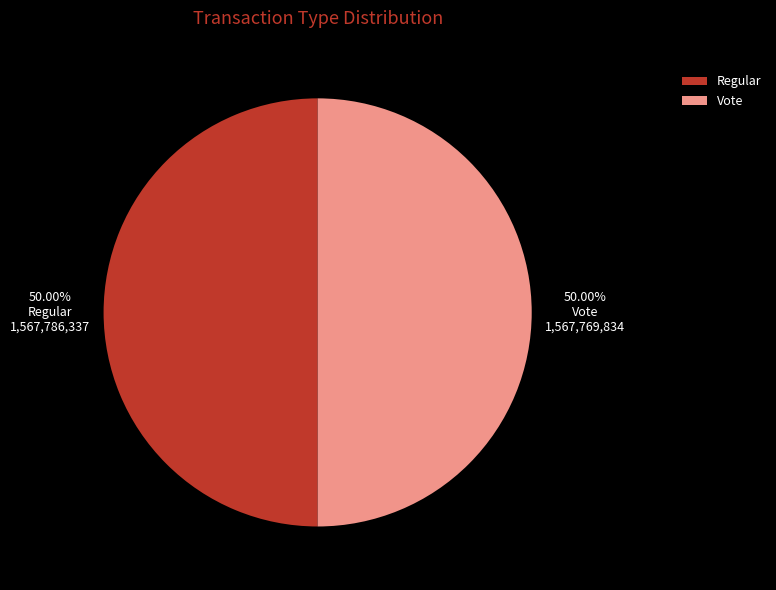

Is the sum of Regular and Vote greater than half?

Yes